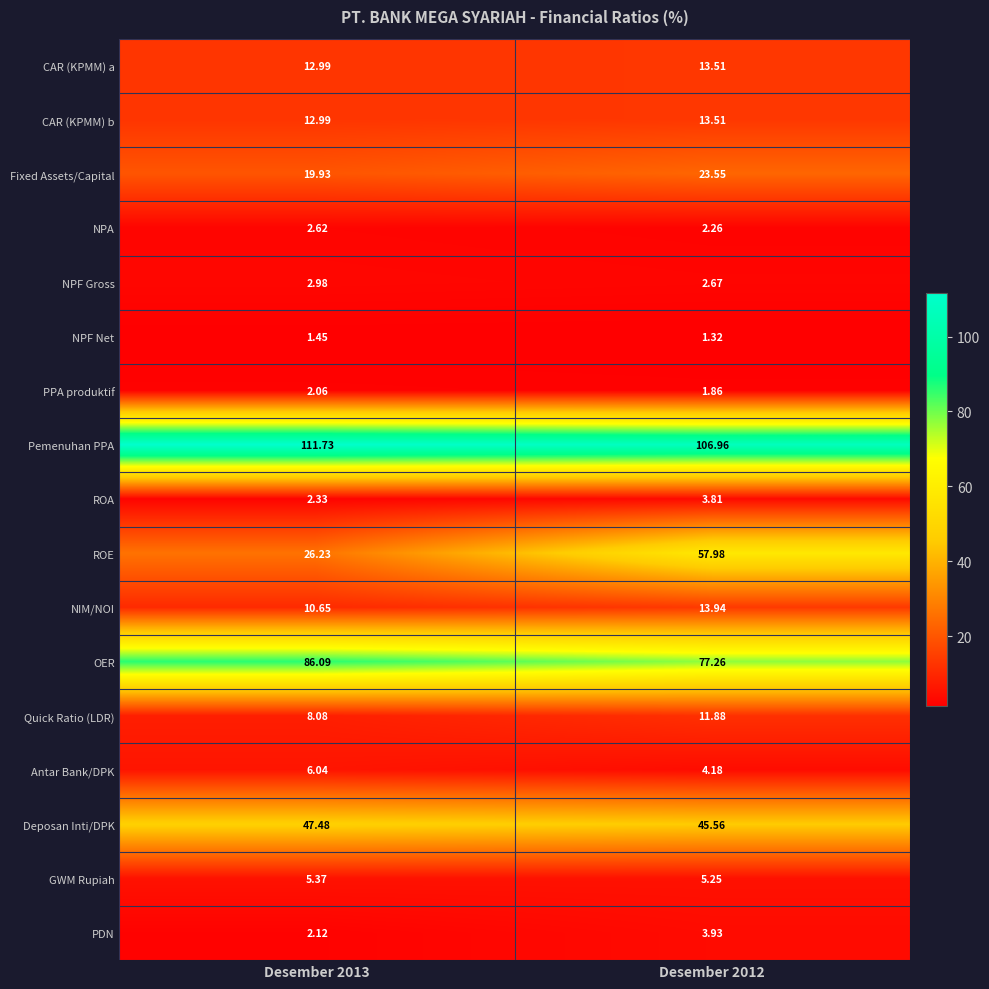

Which series has the largest total across all categories?

Pemenuhan PPA